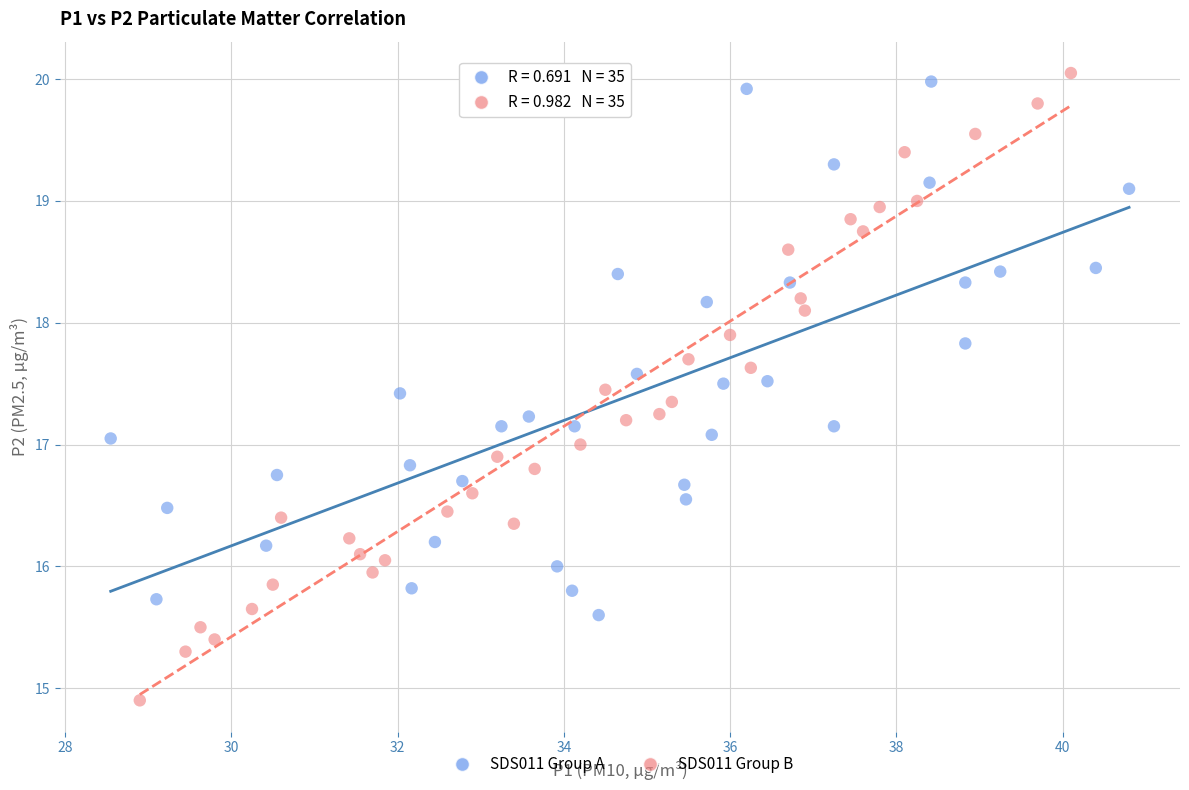

Which series contains the lowest Y value?

SDS011 Group B